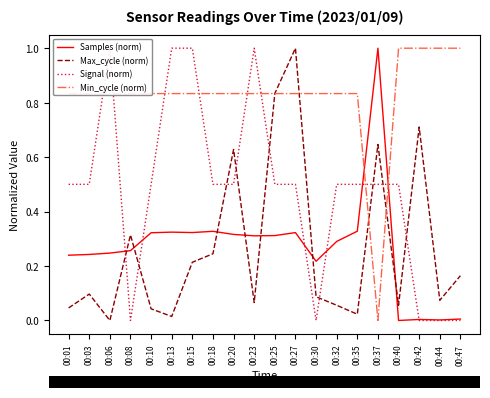

At how many categories does at least one series exceed 0?

20